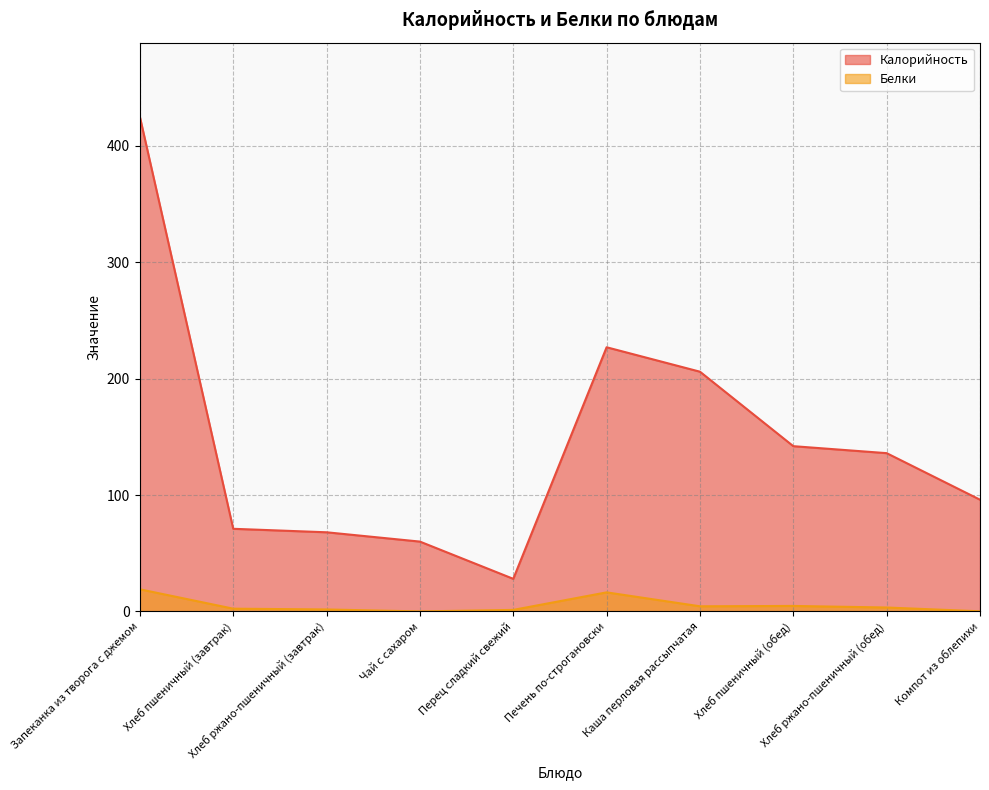

What is the average value of the Белки series?

5.3